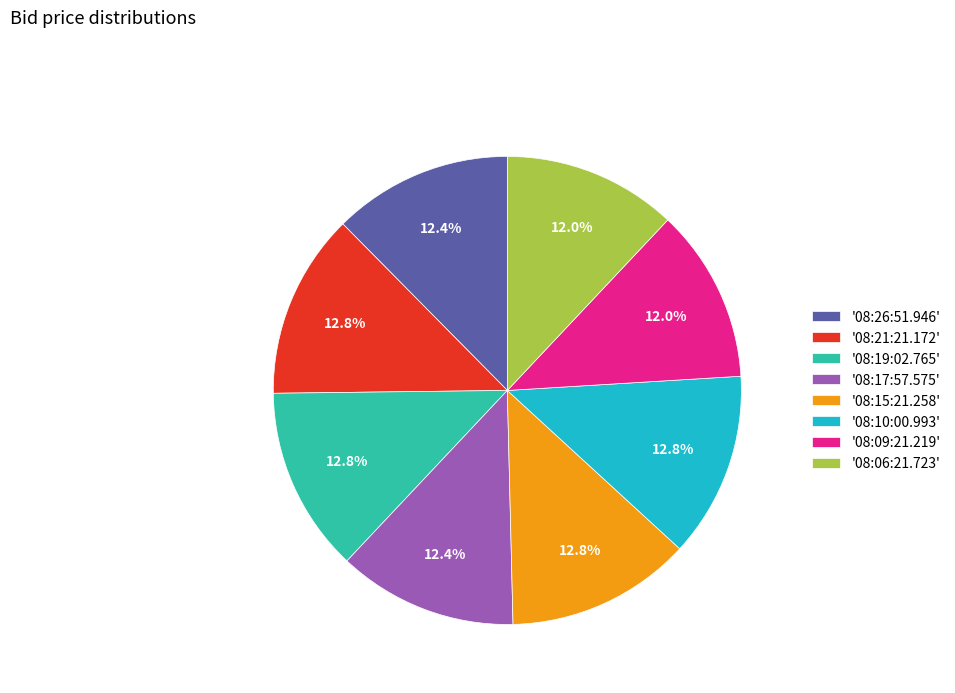

Count the number of slices in the pie.

8